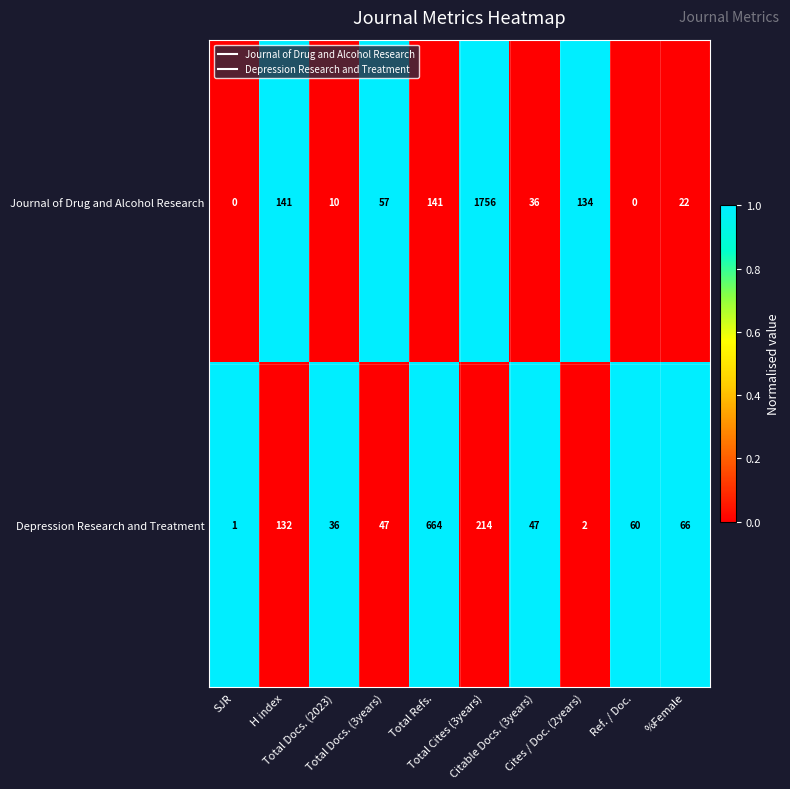

List the series in order of their overall mean, lowest first.

Depression Research and Treatment, Journal of Drug and Alcohol Research